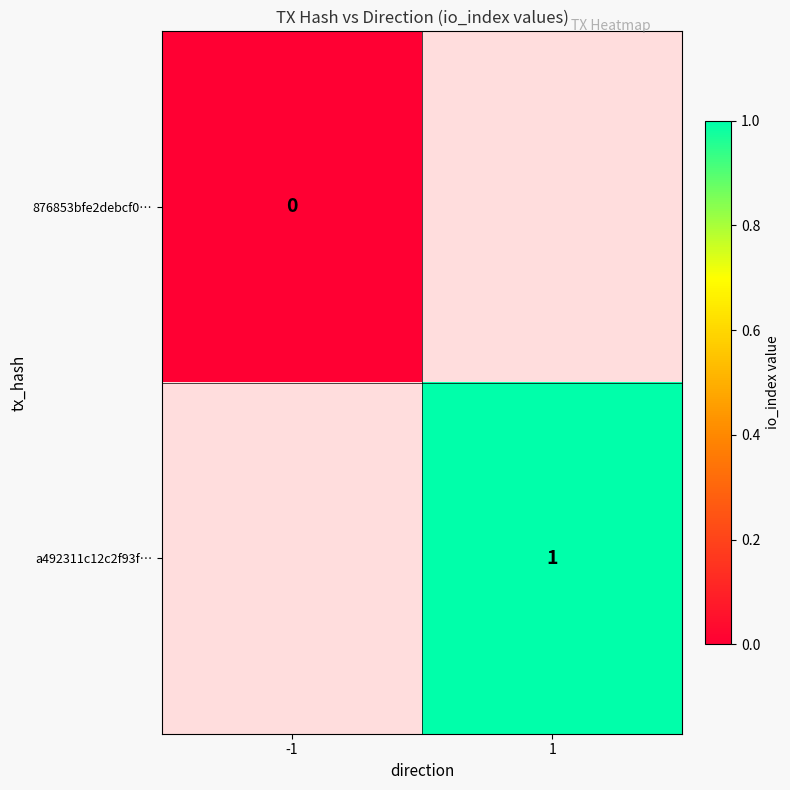

The value of a492311c12c2f93f… at 1 is 1. True or false?

True